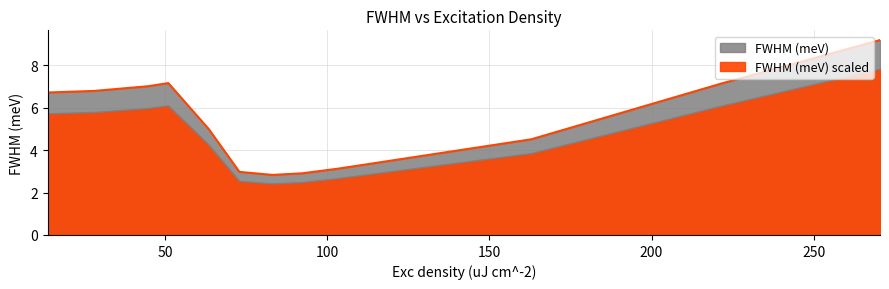

Is it true that the value at 162.90747086555726 is 1.3?

False